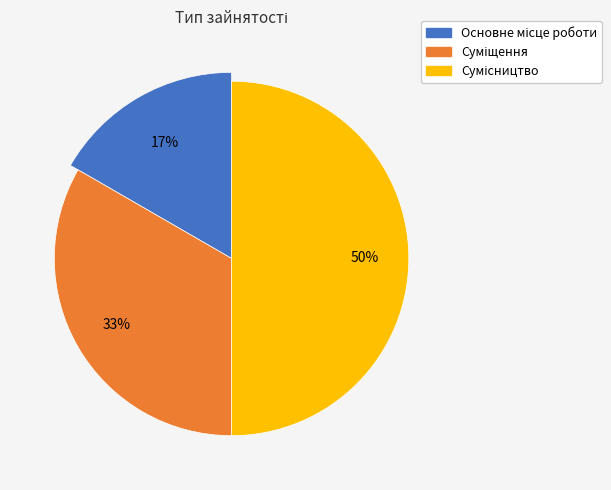

What is the largest slice in the pie chart?

Сумісництво